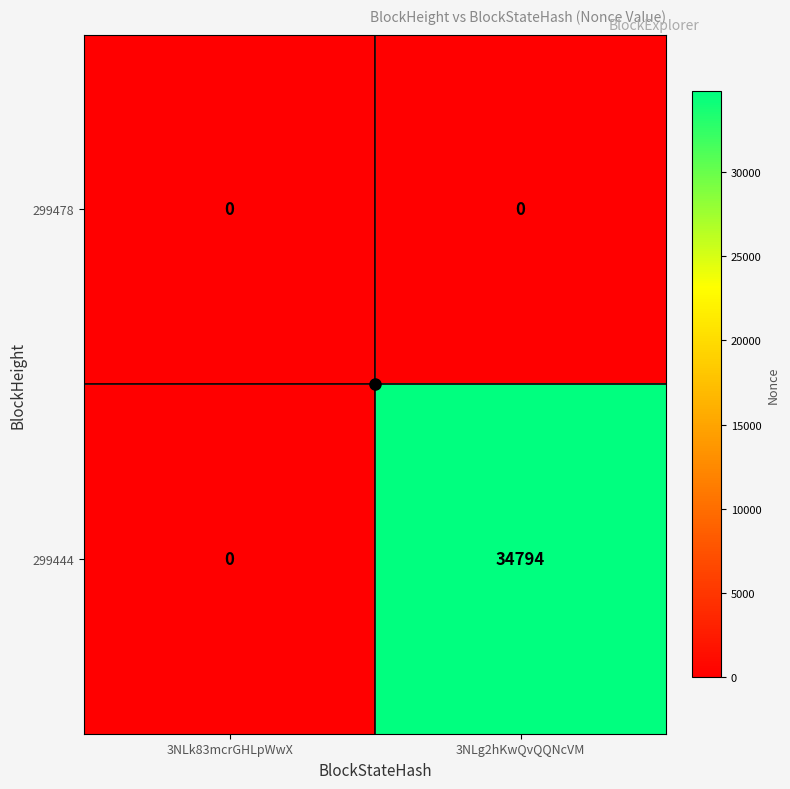

The 299444 series shows 9620 at 3NLg2hKwQvQQNcVM. True or false?

False